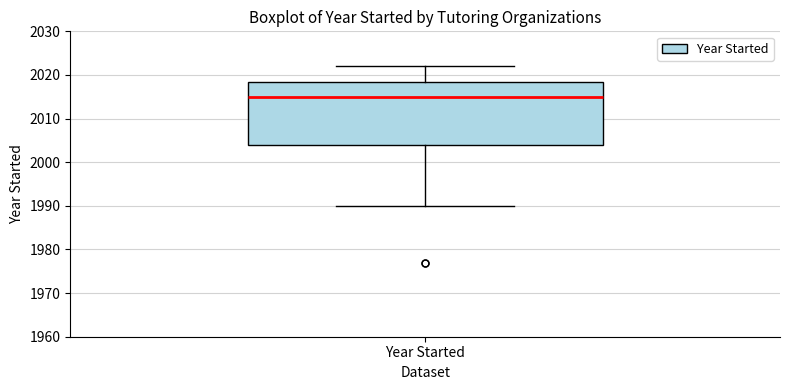

Read this box plot against the y-axis: the position of the median line, the range covered by the box, and the ends of both whiskers. The values are not printed on the chart, so give them approximately, as read against the axis.

median 2015, box 2004 to 2019, whiskers 1990 to 2022